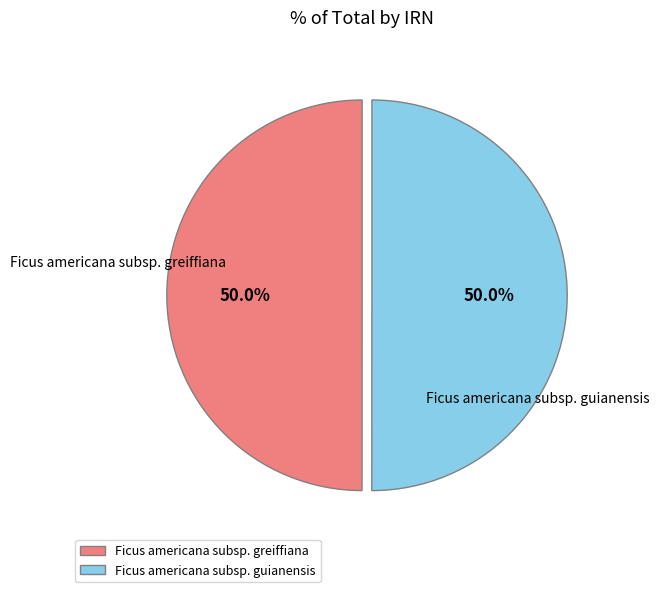

The Ficus americana subsp. guianensis slice represents 50% of the pie. True or false?

True